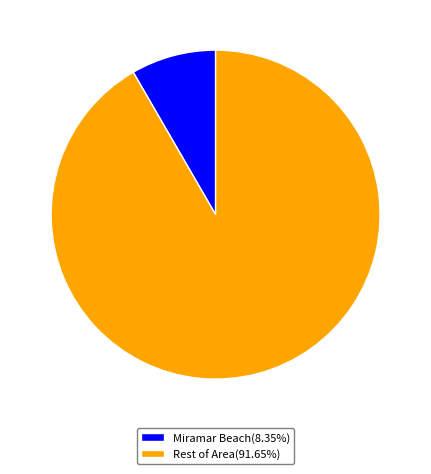

What is the ratio of the value at Rest of Area(91.65%) to the value at Miramar Beach(8.35%)?

11.0